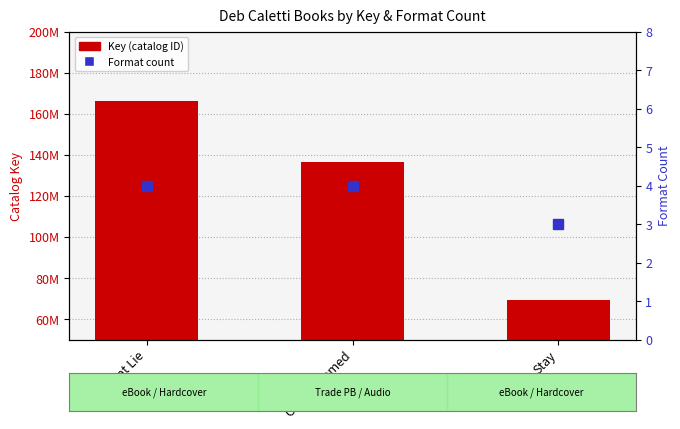

What is the total value across all series at Girl, Unframed?

136321695